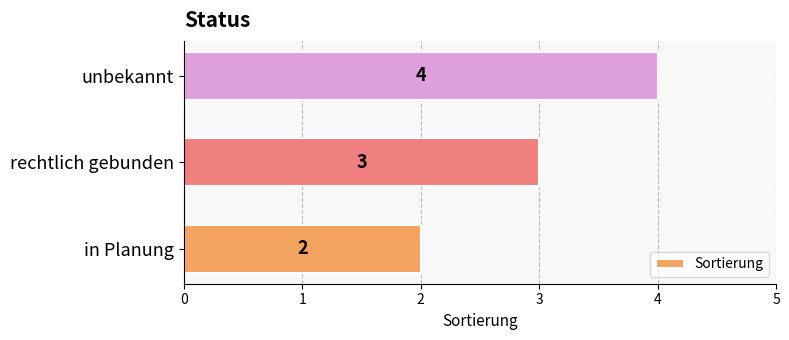

What is the sum of all values?

9